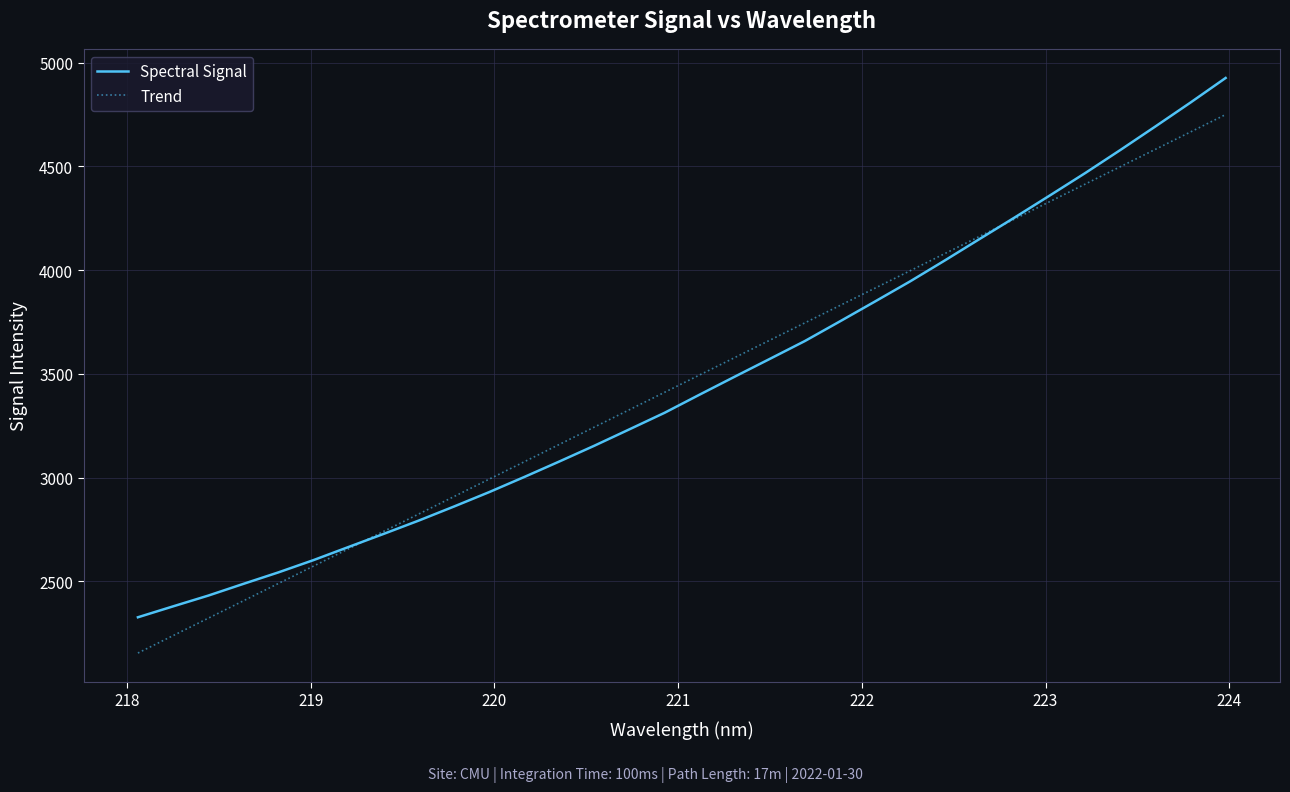

What is the difference between the maximum and minimum values in the Trend series?

2594.6